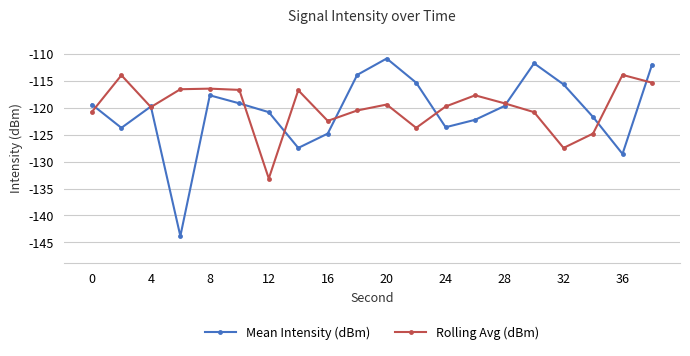

How many interior local peaks does the Mean Intensity (dBm) series have?

4